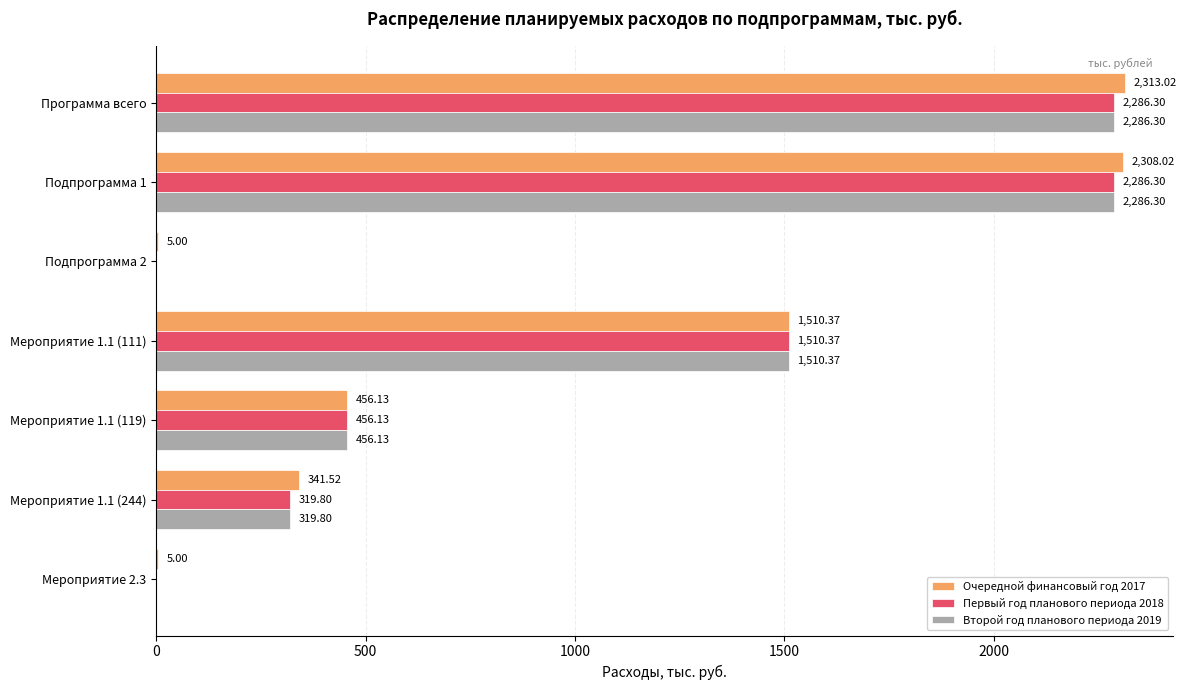

What is the sum of all Второй год планового периода 2019 values?

6858.9